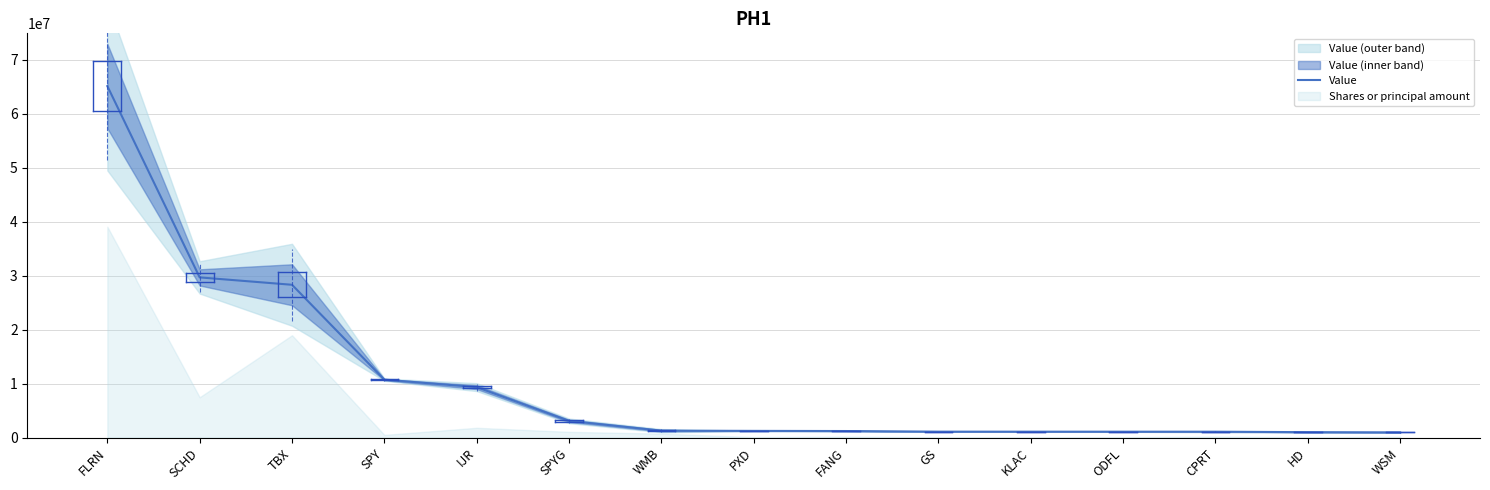

How many data points does each series have?

15